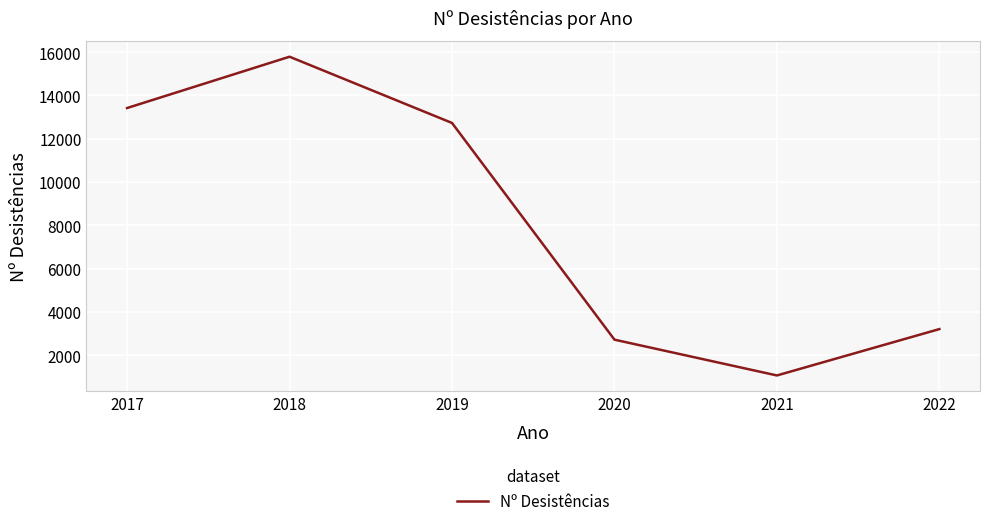

List the labels in order of value, smallest first.

2021, 2020, 2022, 2019, 2017, 2018